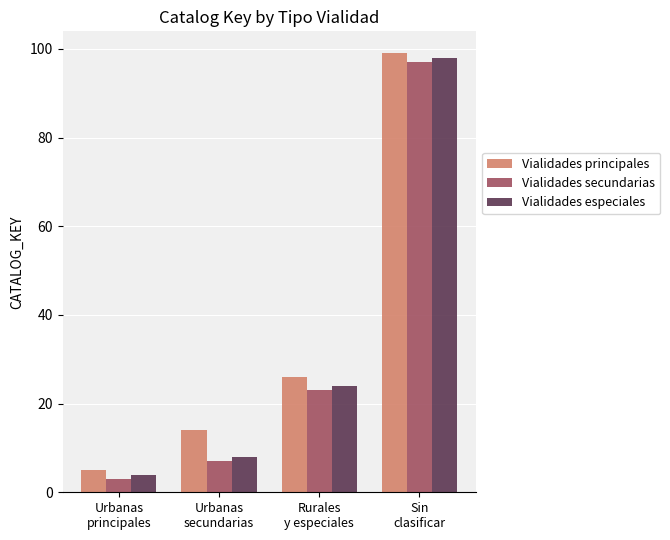

What are all the series names shown in the legend?

Vialidades principales, Vialidades secundarias, Vialidades especiales